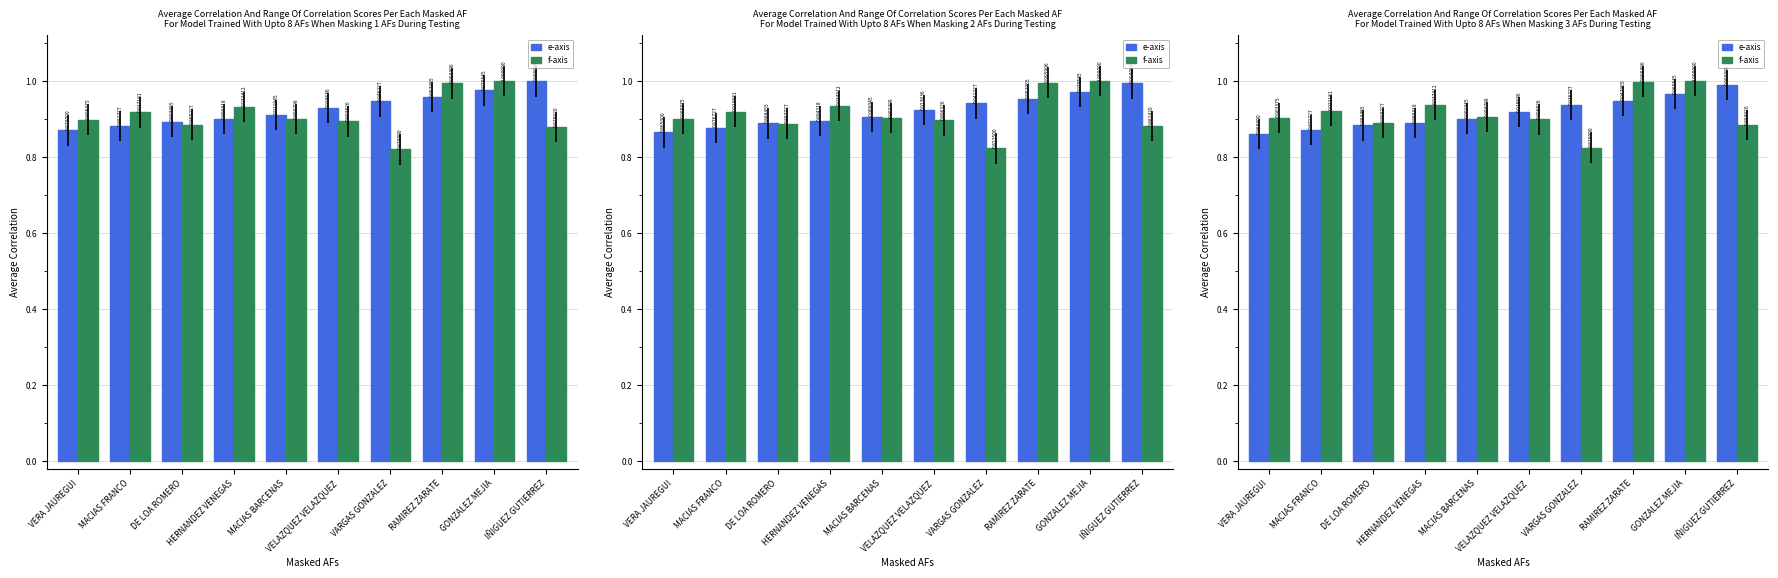

What is the approximate value of e-axis at RAMIREZ ZARATE?

0.9